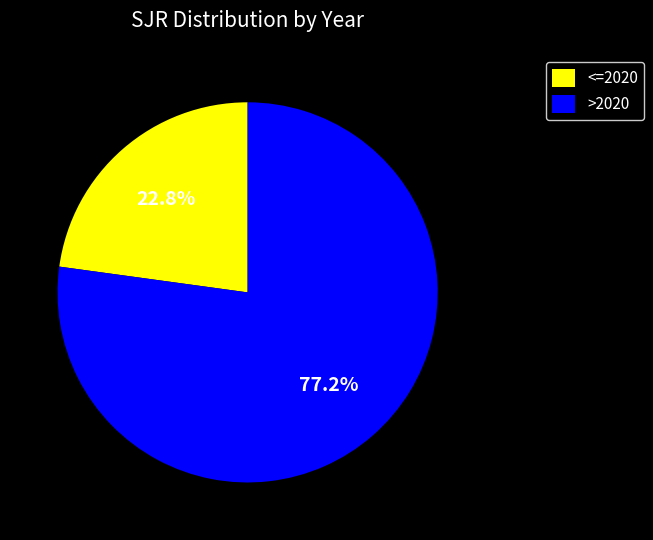

Which has a higher value, >2020 or <=2020?

>2020